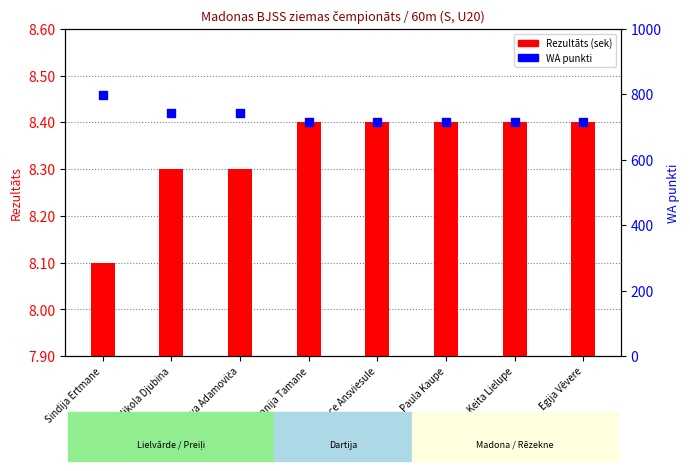

At how many categories does at least one series exceed 139?

8